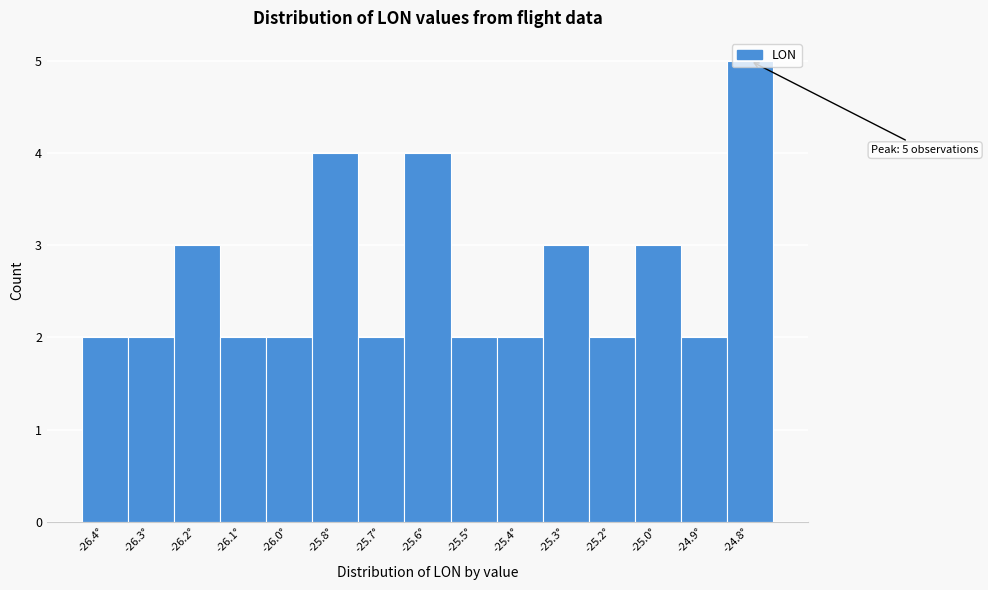

Is it true that the value at -25.6° is 4?

True